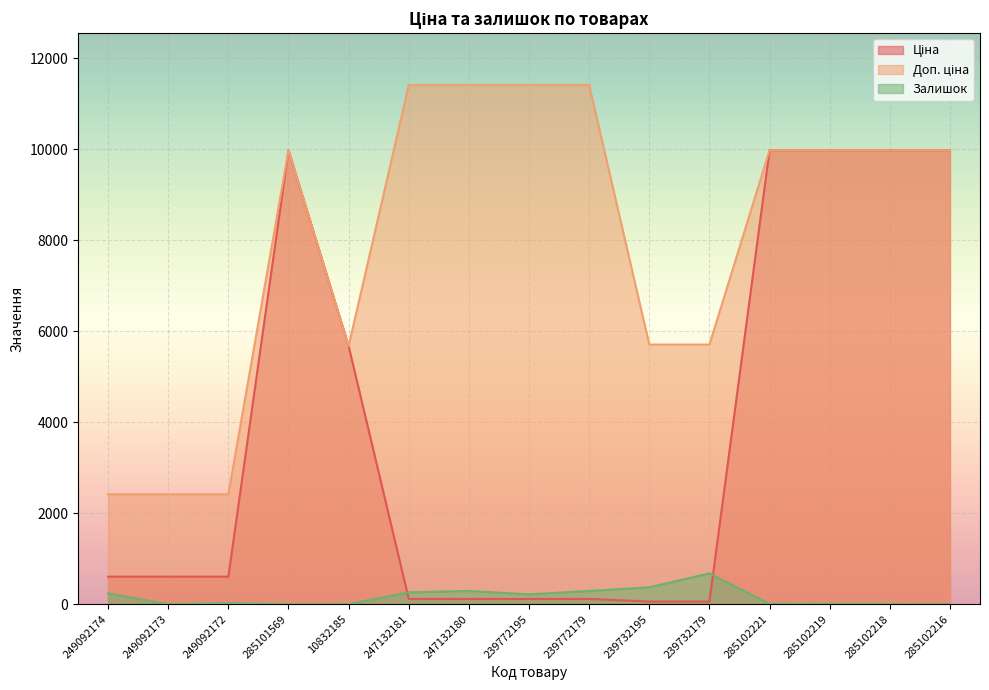

Count the number of data series in this chart.

3